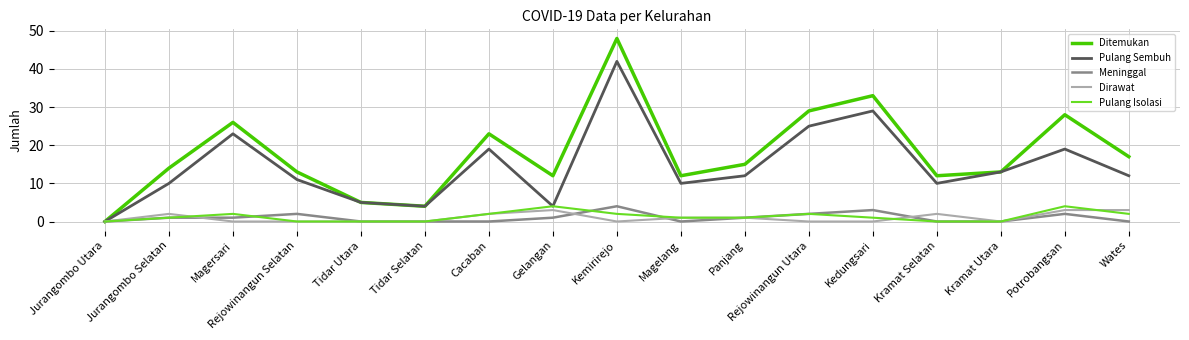

The Pulang Sembuh series shows 25 at Kemirirejo. True or false?

False